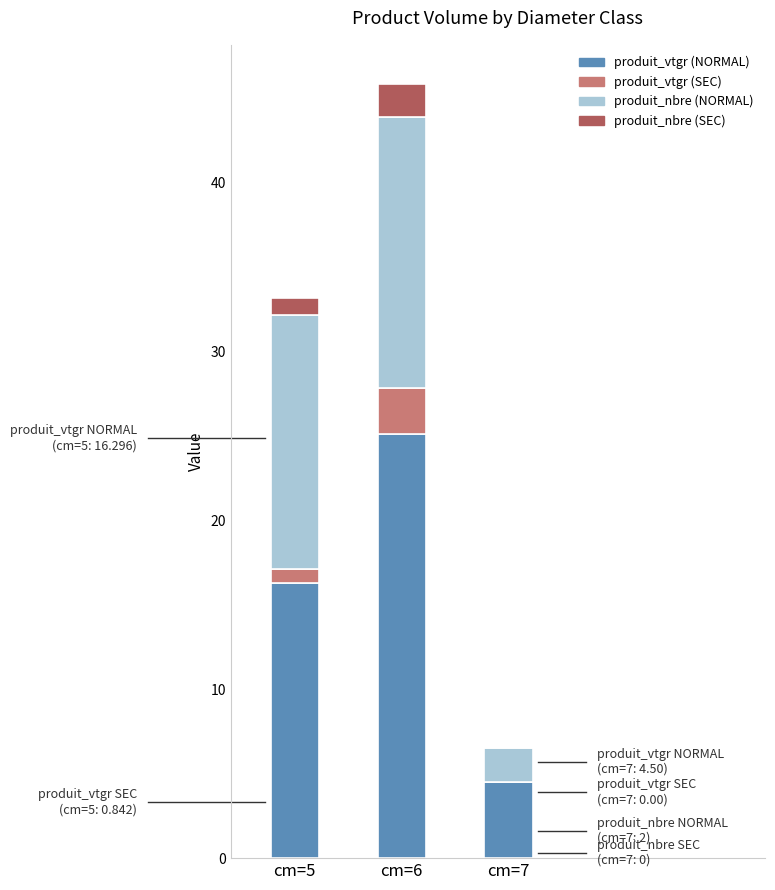

What is the total value across all series at cm=6?

45.9